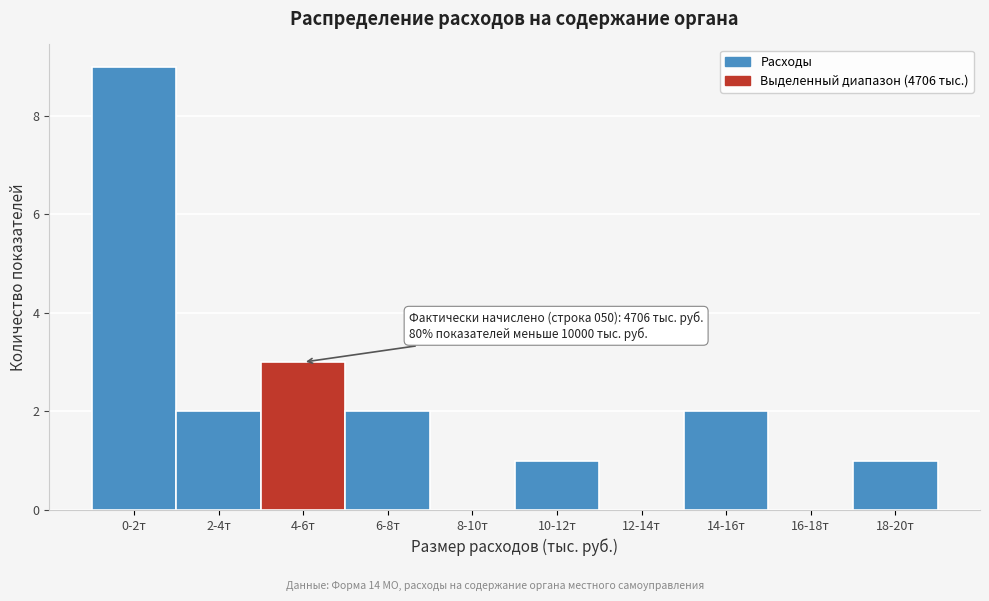

Reading right to left, what are all the values shown in this chart?

18-20т=1	16-18т=0	14-16т=2	12-14т=0	10-12т=1	8-10т=0	6-8т=2	4-6т=3	2-4т=2	0-2т=9